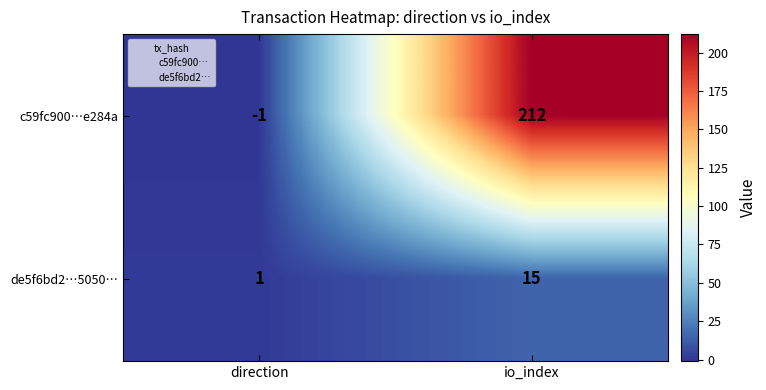

What is the difference between the highest and lowest values at io_index?

197